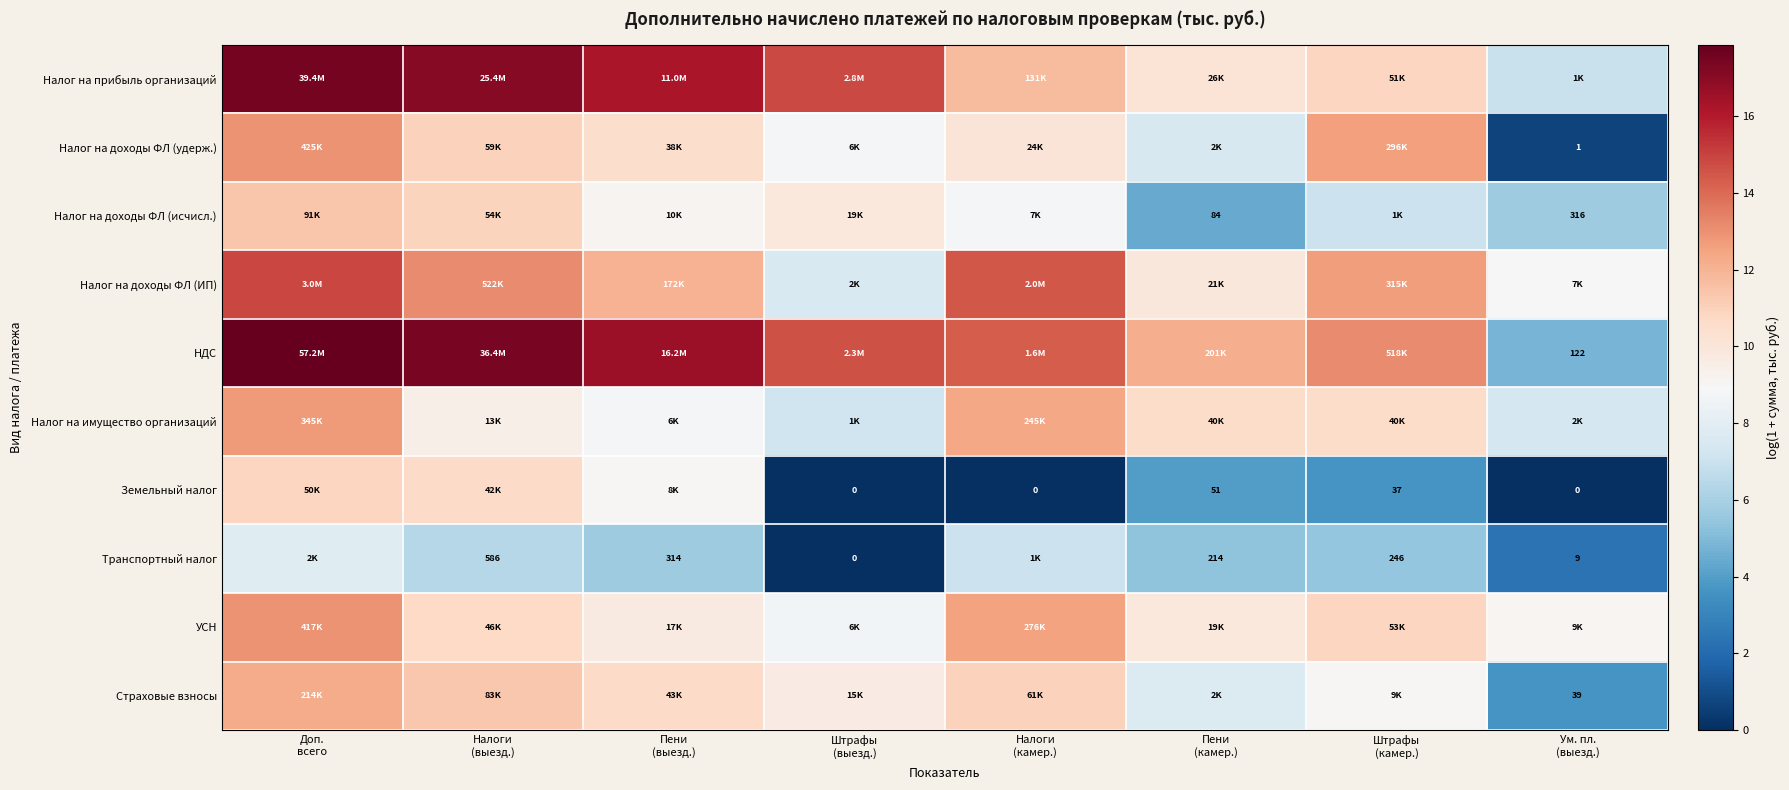

True or false: Налог на доходы ФЛ (удерж.) has a value of 13.0 at Доп. всего.

True